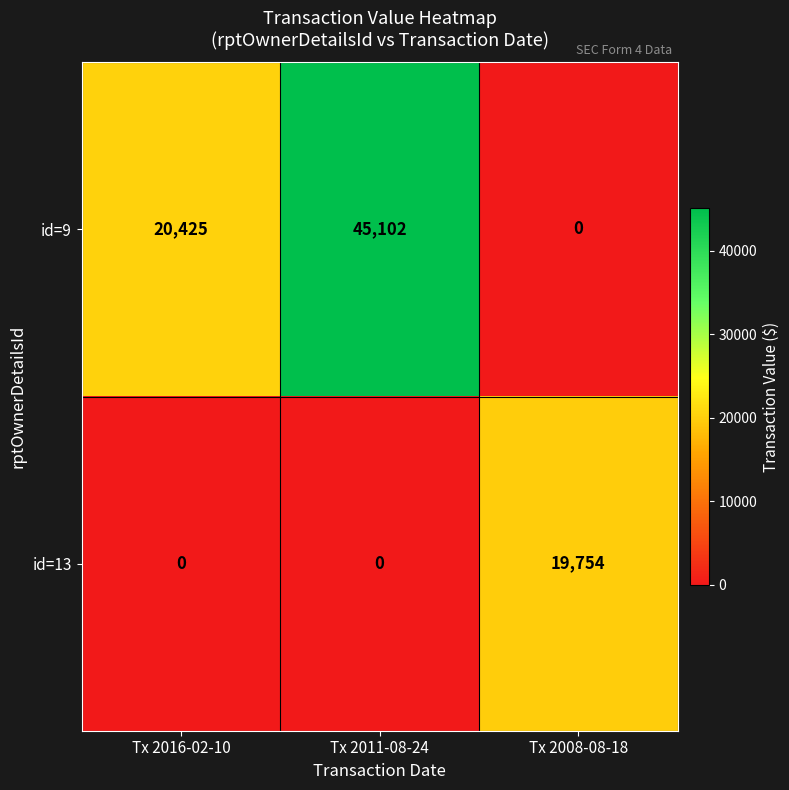

Rank the series at Tx 2008-08-18 from lowest to highest value.

id=9, id=13